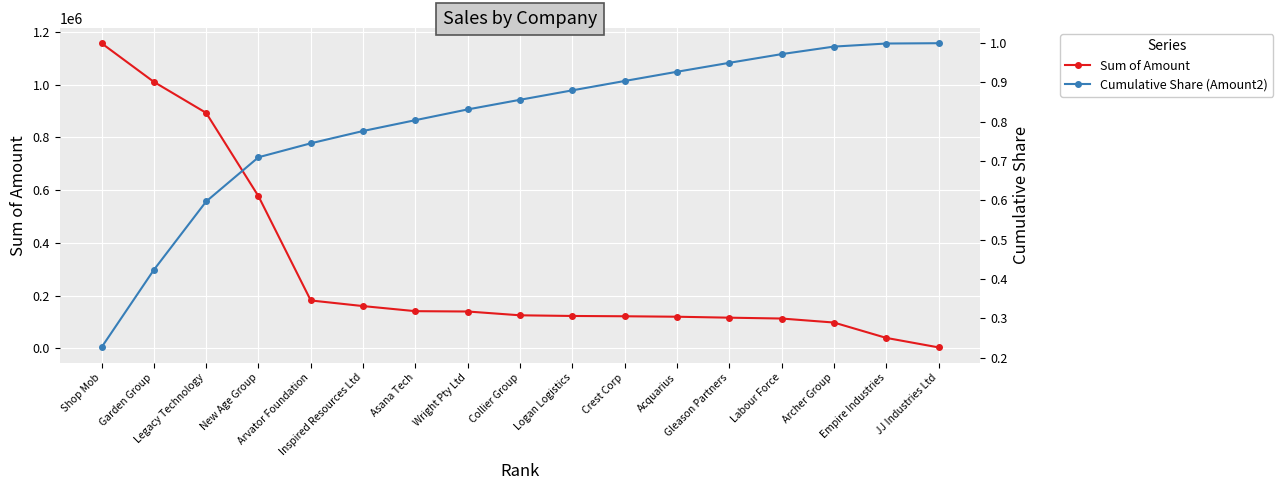

True or false: Cumulative Share (Amount2) and Sum of Amount intersect in this chart.

False